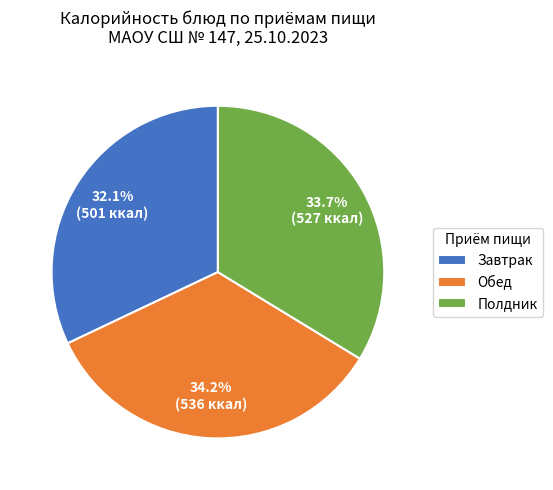

Rank the categories by value from lowest to highest.

Завтрак, Полдник, Обед